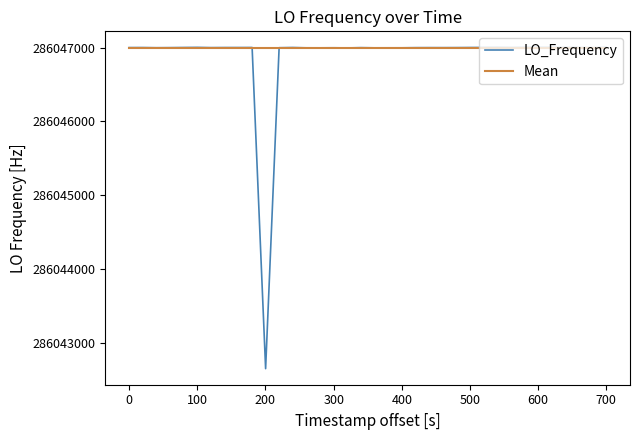

What is the highest value of the LO_Frequency series?

286047004.3